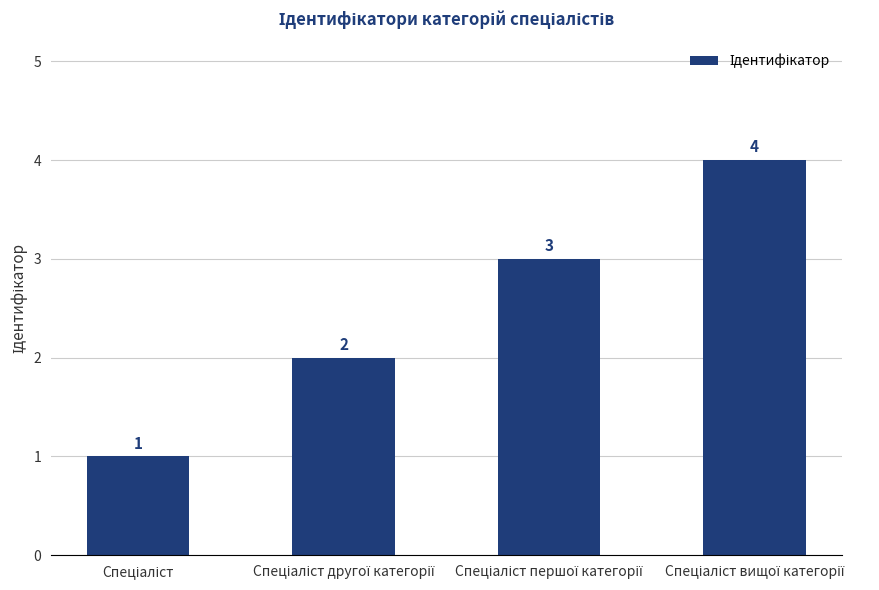

What is the value of the 2nd bar from the left?

2